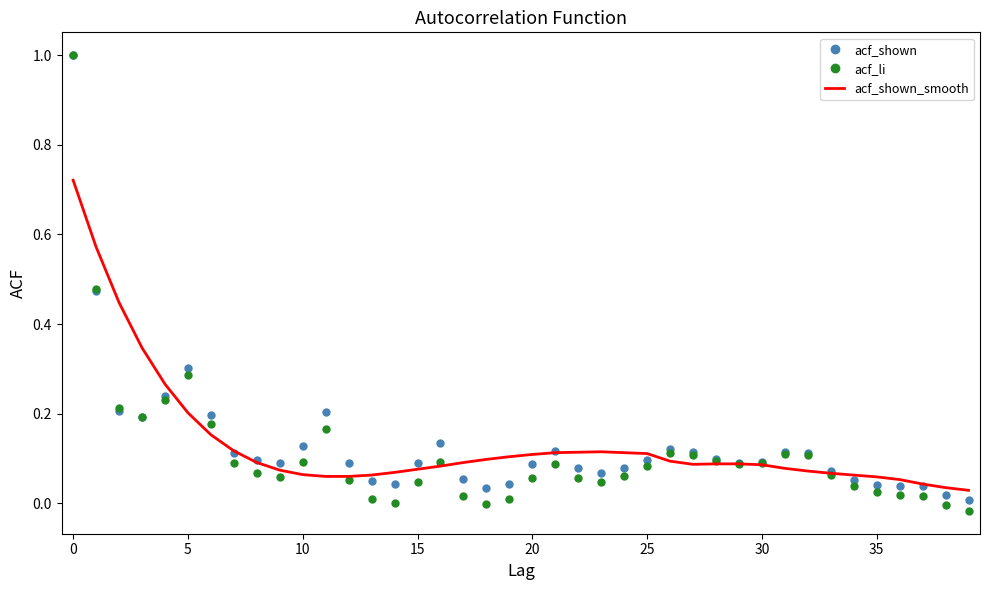

What is the maximum value shown in the chart?

1.0